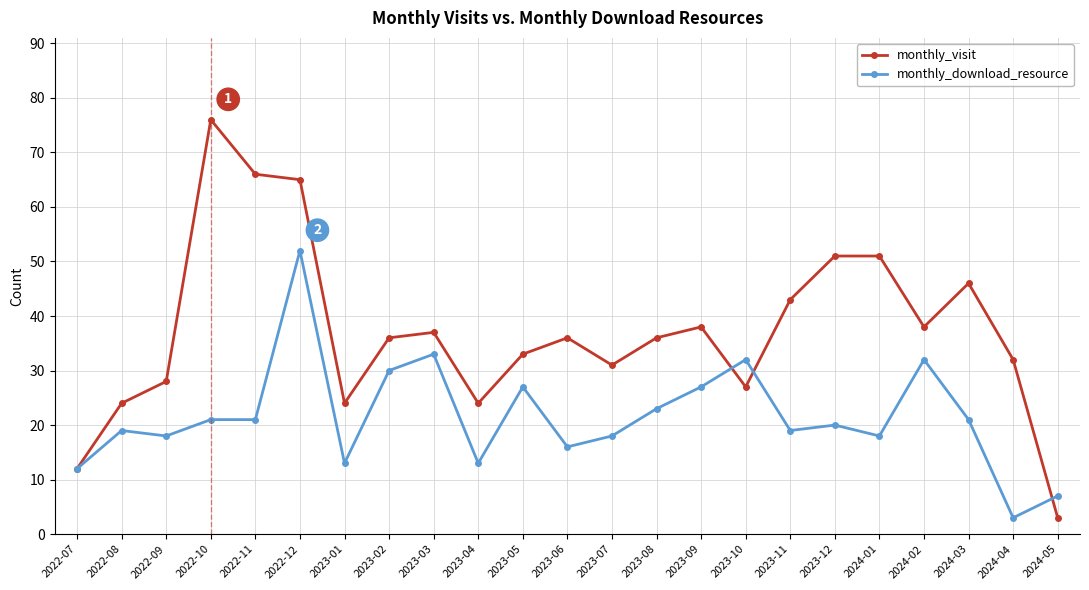

Is it true that monthly_visit equals 25 at 2023-11?

False